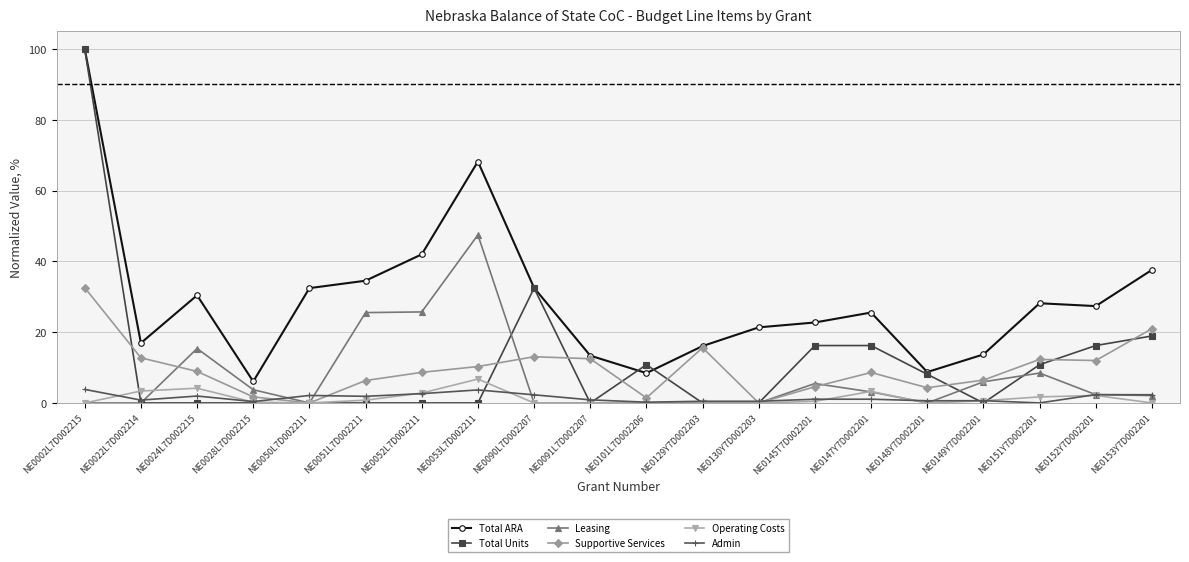

What are all the series names shown in the legend?

Total ARA, Total Units, Leasing, Supportive Services, Operating Costs, Admin